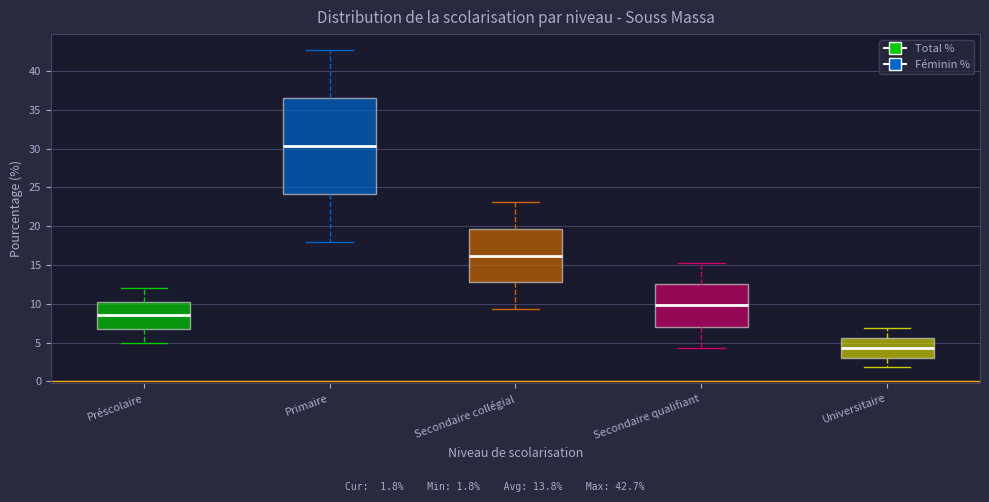

Reading left to right, transcribe this box plot: for each box, give where its median line is, the range the box spans, and where its two whiskers end, as read against the y-axis. The values are not printed on the chart, so give them approximately, as read against the axis.

Préscolaire: median 8.5, box 7.0 to 10.5, whiskers 5.0 to 12.0
Primaire: median 30.5, box 24.0 to 36.5, whiskers 18.0 to 42.5
Secondaire collégial: median 16.0, box 13.0 to 19.5, whiskers 9.5 to 23.0
Secondaire qualifiant: median 10.0, box 7.0 to 12.5, whiskers 4.5 to 15.5
Universitaire: median 4.5, box 3.0 to 5.5, whiskers 2.0 to 7.0